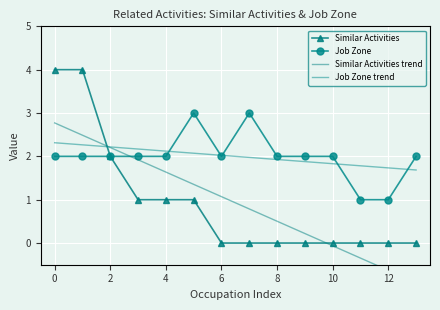

What is the minimum value for Job Zone trend?

1.7